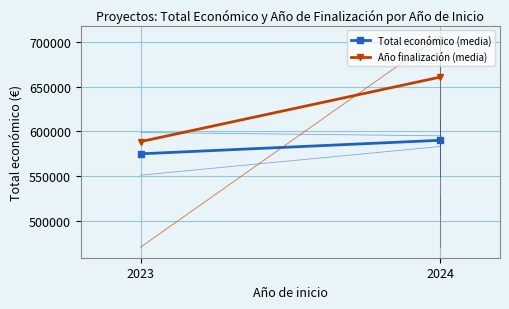

Is it true that Año finalización (media) equals 341852.5 at 2024?

False